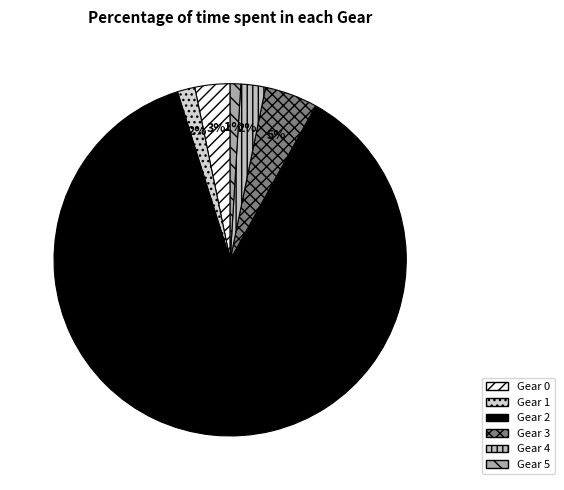

Which category has the smallest portion of the pie?

Gear 5